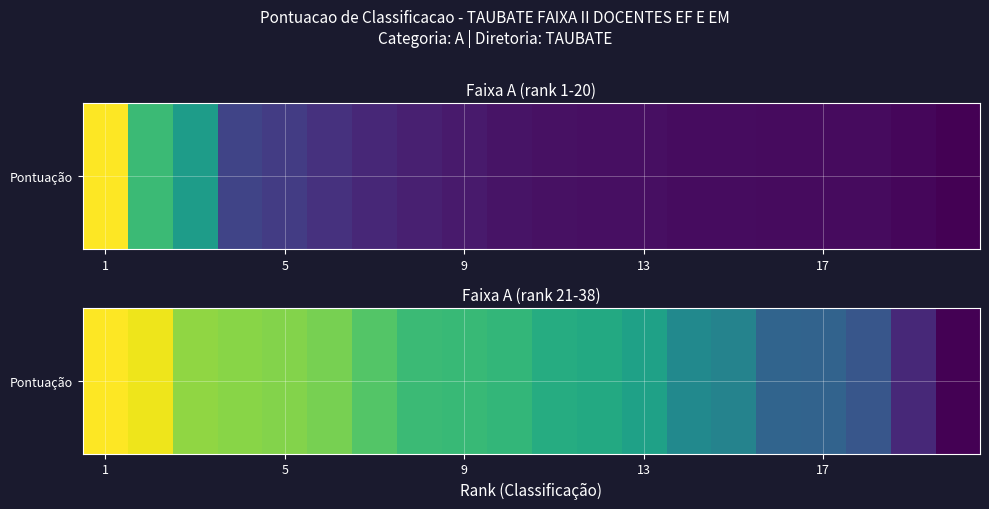

The chart shows a value of 72.1 at 1. True or false?

True